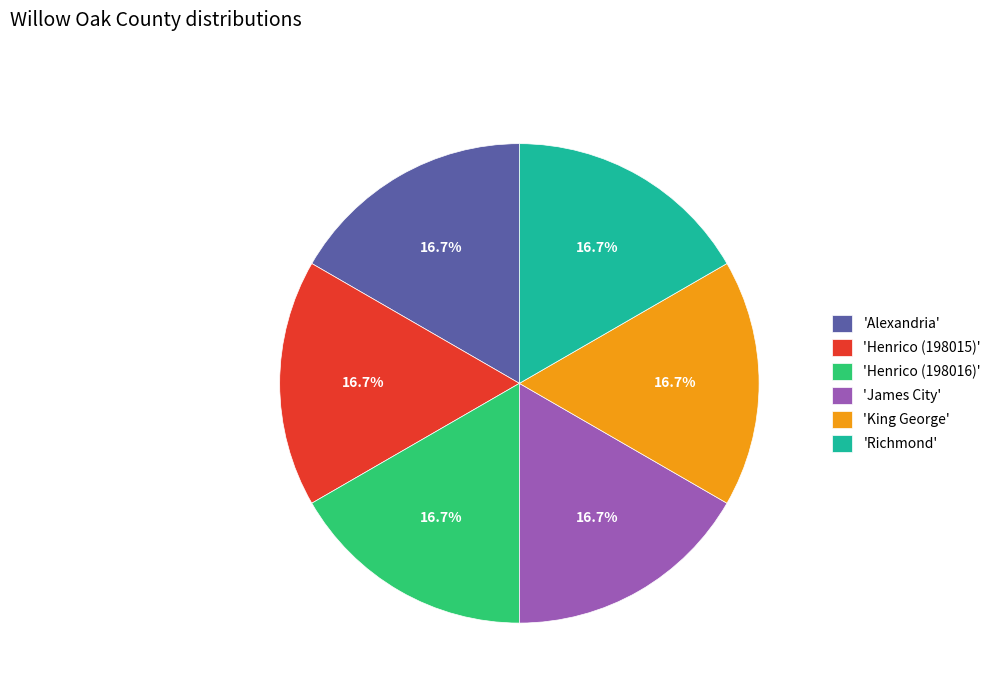

Approximately how many times larger is the value at 'Alexandria' compared to 'King George'?

1.0